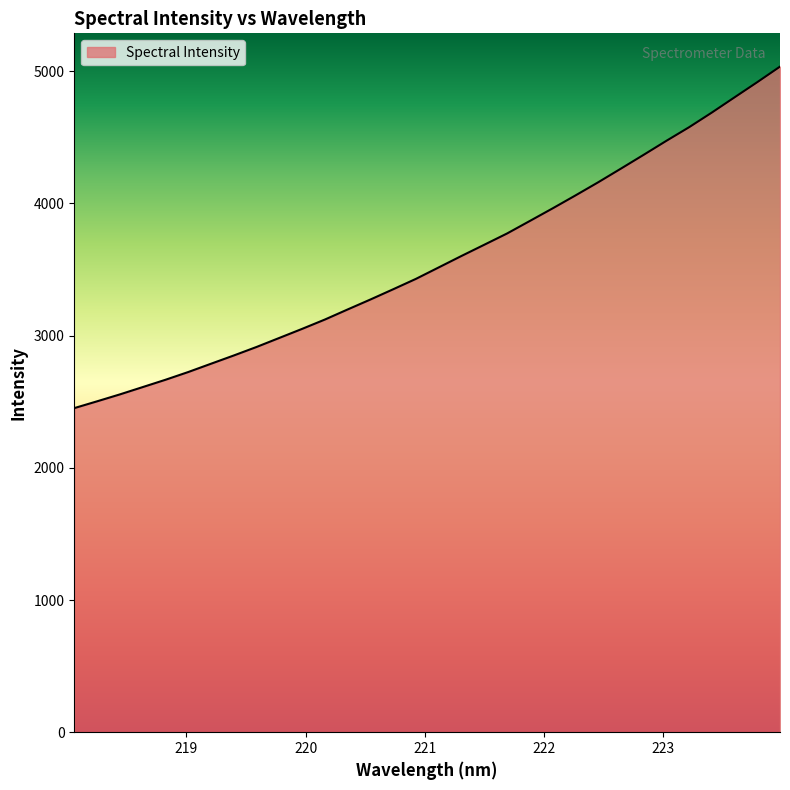

What is the minimum value shown in the chart?

2451.6